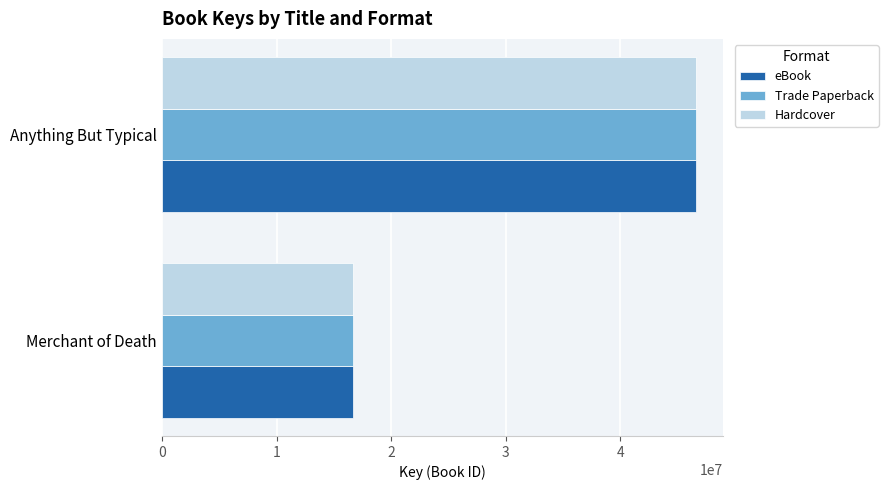

At which category does the chart reach its peak across all series?

Anything But Typical